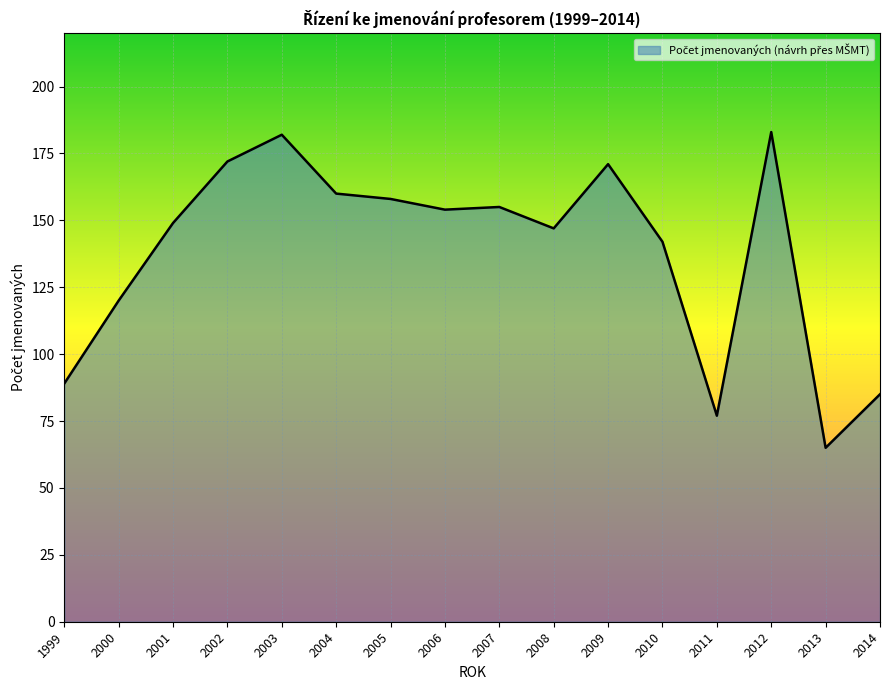

Where is the data nearest to the value 124?

2000